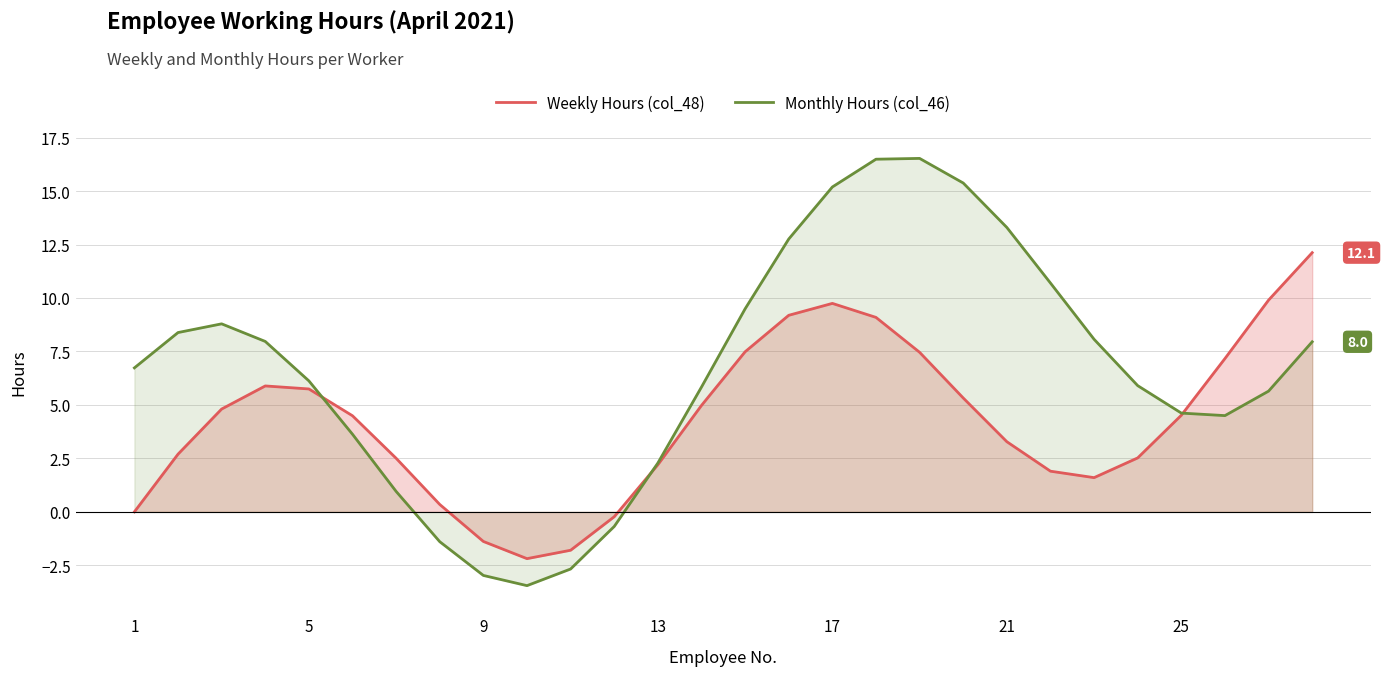

Is the value of Monthly Hours (col_46) at 17 greater than the value of Weekly Hours (col_48) at 25?

Yes